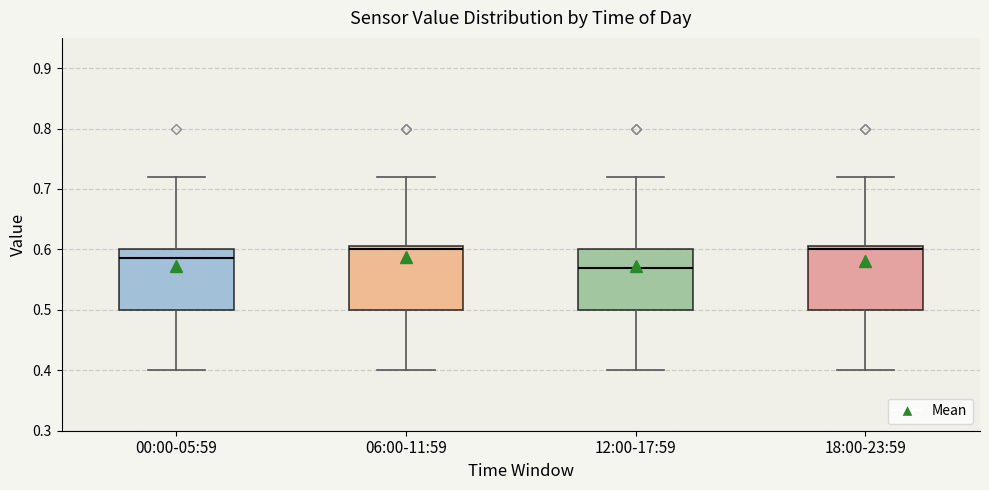

Reading left to right, read every box against the y-axis: the position of its median line, the range the box covers, and the ends of its whiskers. The values are not printed on the chart, so give them approximately, as read against the axis.

00:00-05:59: median 0.59, box 0.50 to 0.60, whiskers 0.40 to 0.72
06:00-11:59: median 0.60, box 0.50 to 0.61, whiskers 0.40 to 0.72
12:00-17:59: median 0.57, box 0.50 to 0.60, whiskers 0.40 to 0.72
18:00-23:59: median 0.60, box 0.50 to 0.61, whiskers 0.40 to 0.72